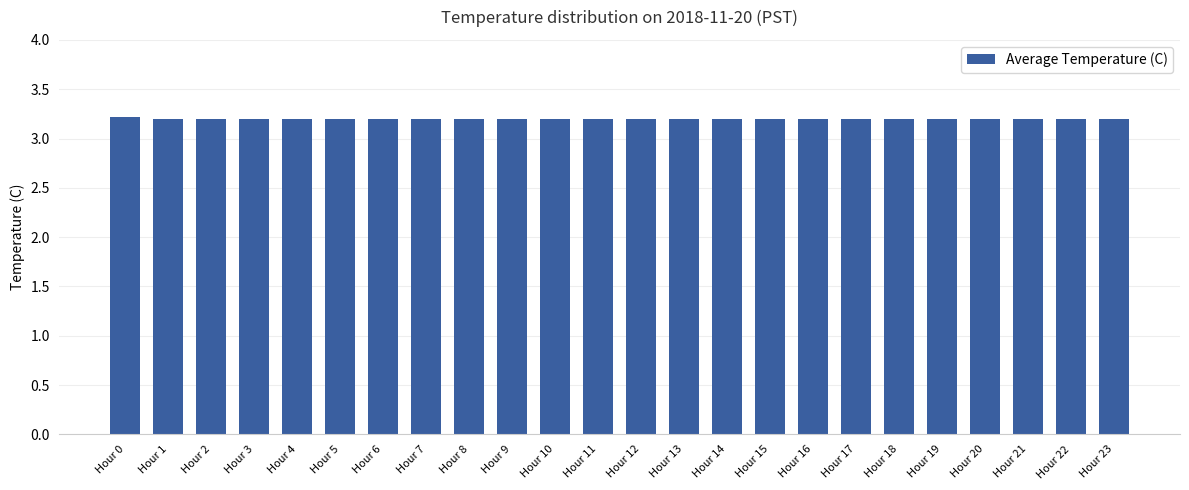

What is the smallest value displayed?

3.2